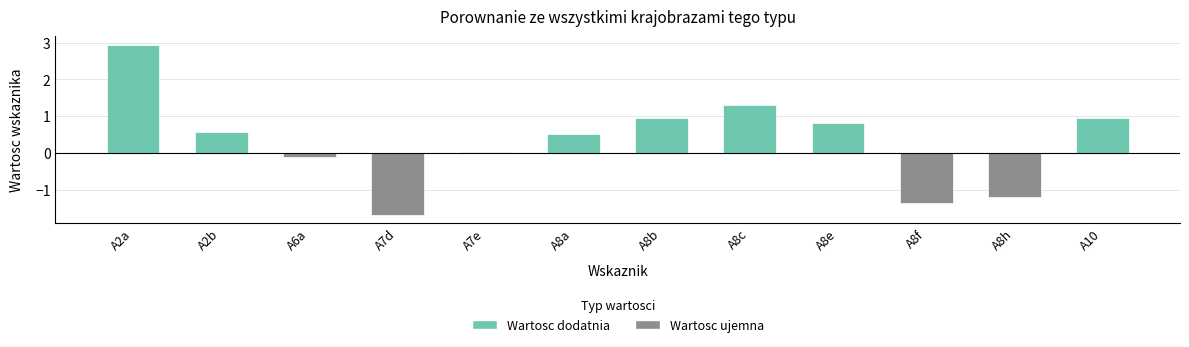

Between A8f and A2a, which is larger?

A2a